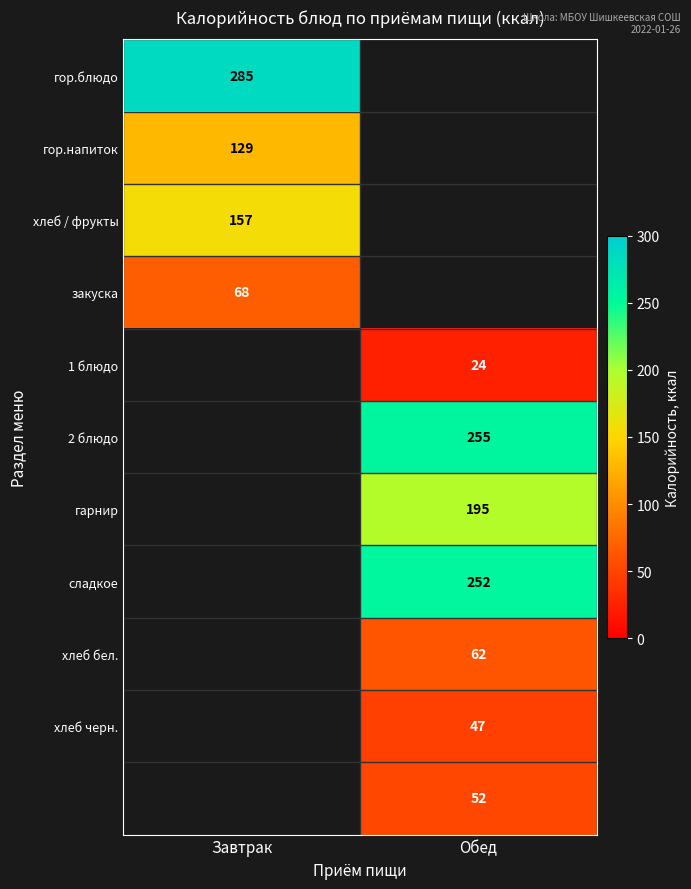

Is it true that гор.блюдо equals 443 at Завтрак?

False